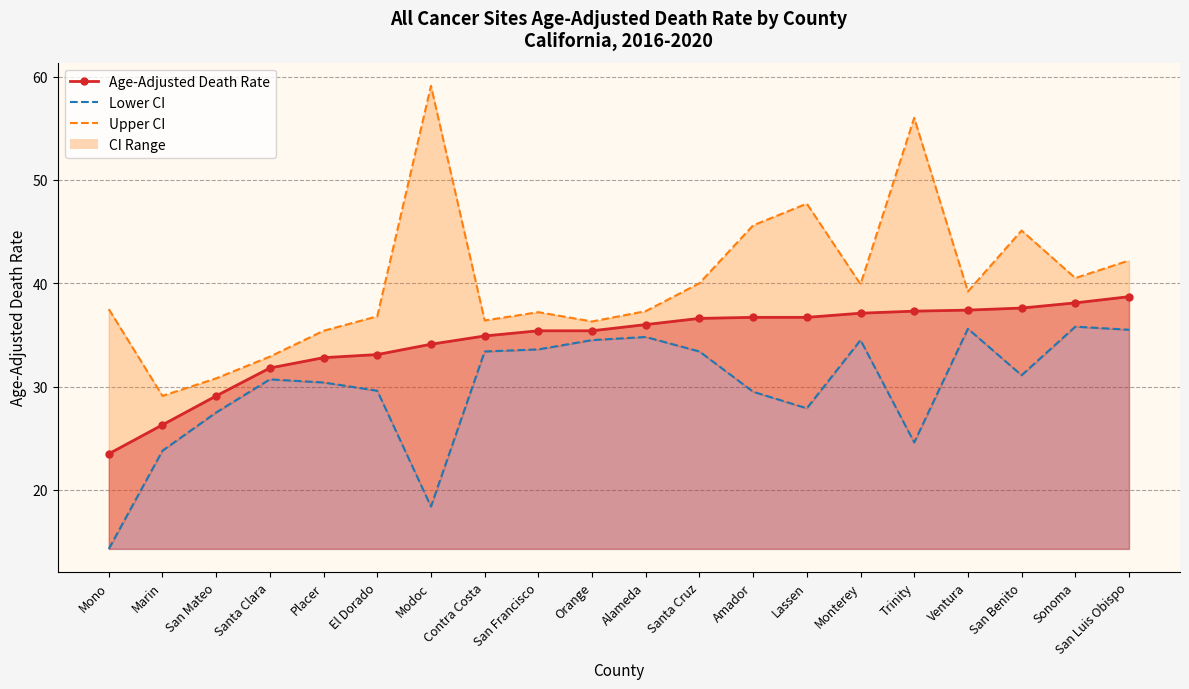

Where is the first local minimum for Lower CI?

Modoc